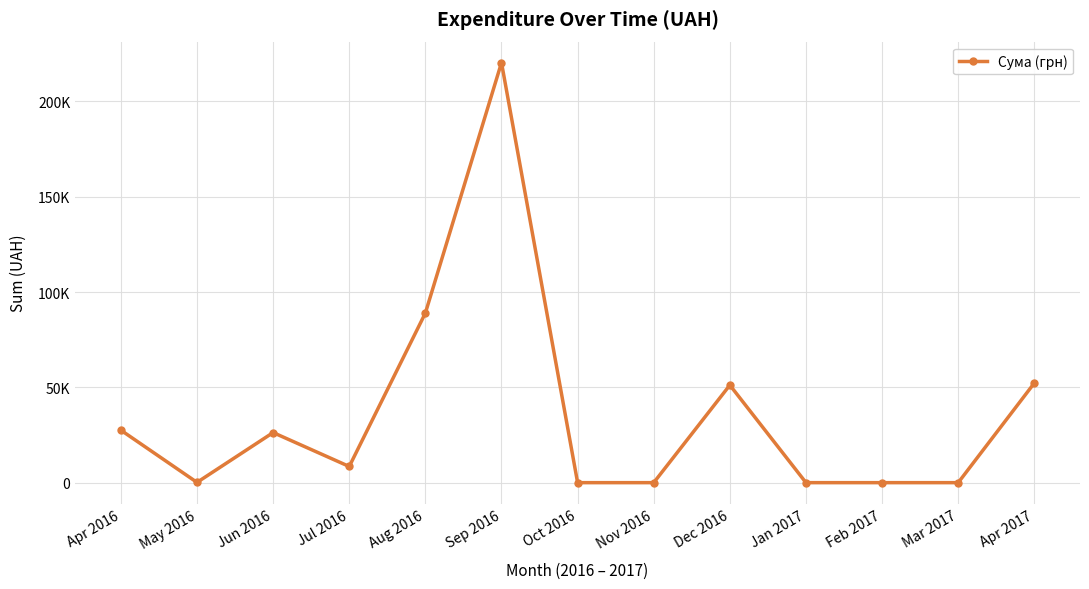

At which category does the chart reach its minimum across all series?

Oct 2016